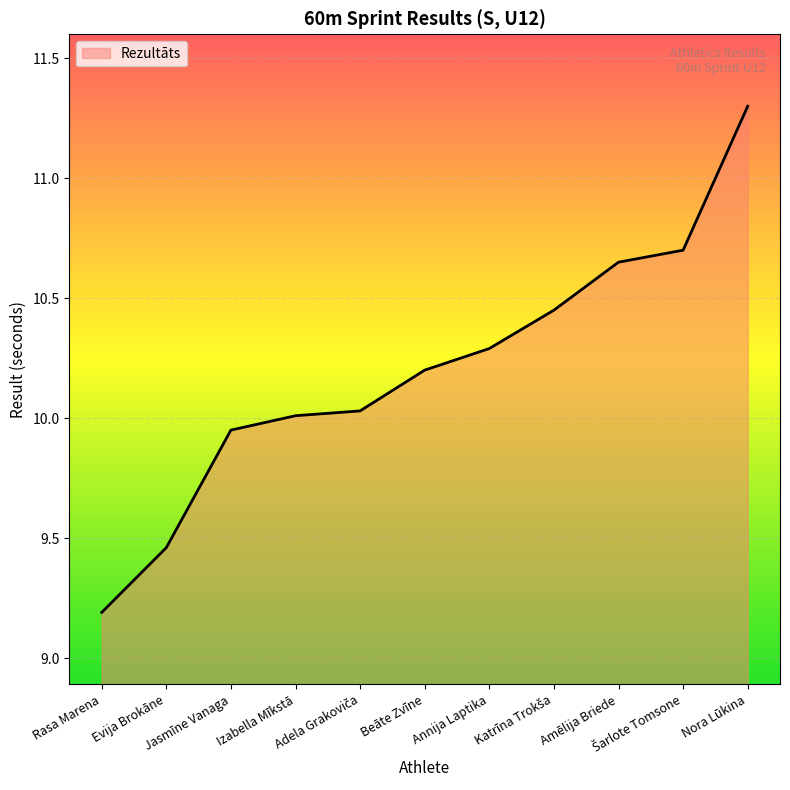

What is the smallest value displayed?

9.2